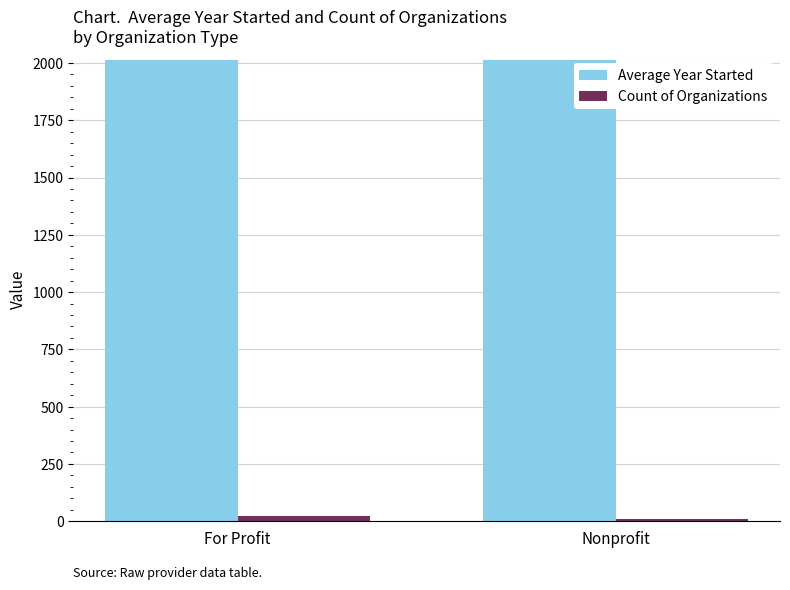

List the series in order of their peak value, highest first.

Average Year Started, Count of Organizations